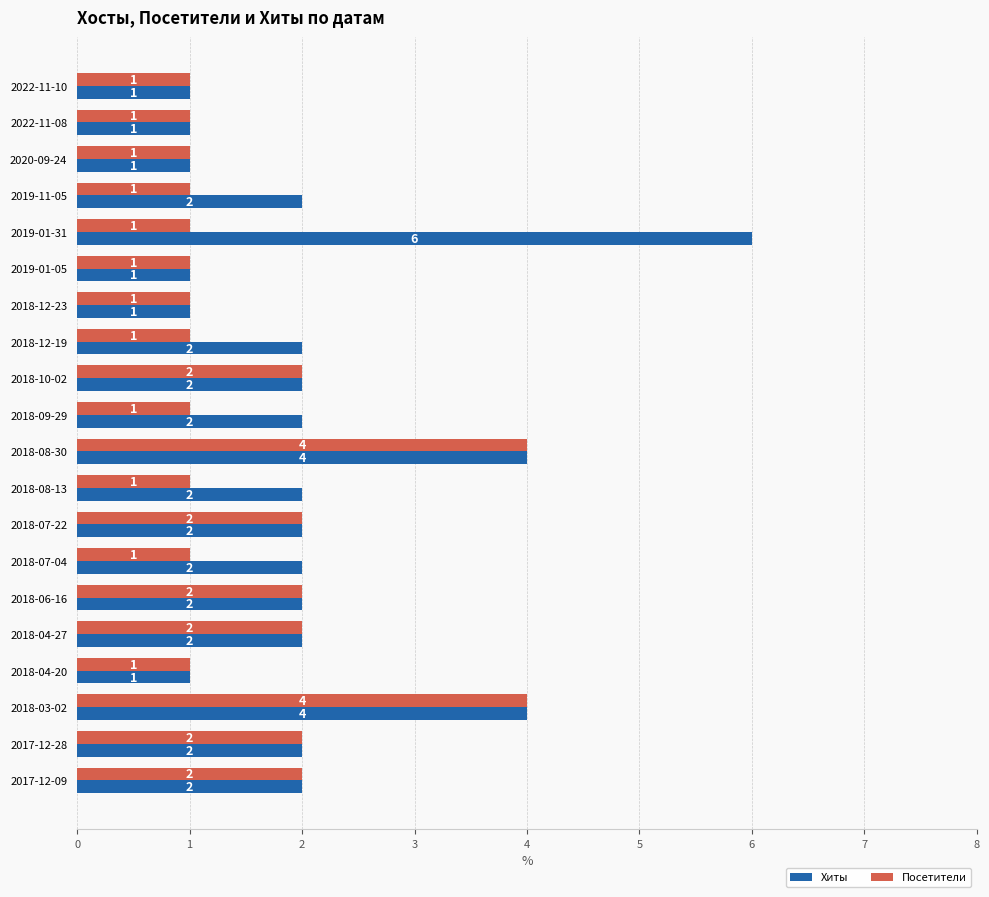

What is the greatest value displayed?

6